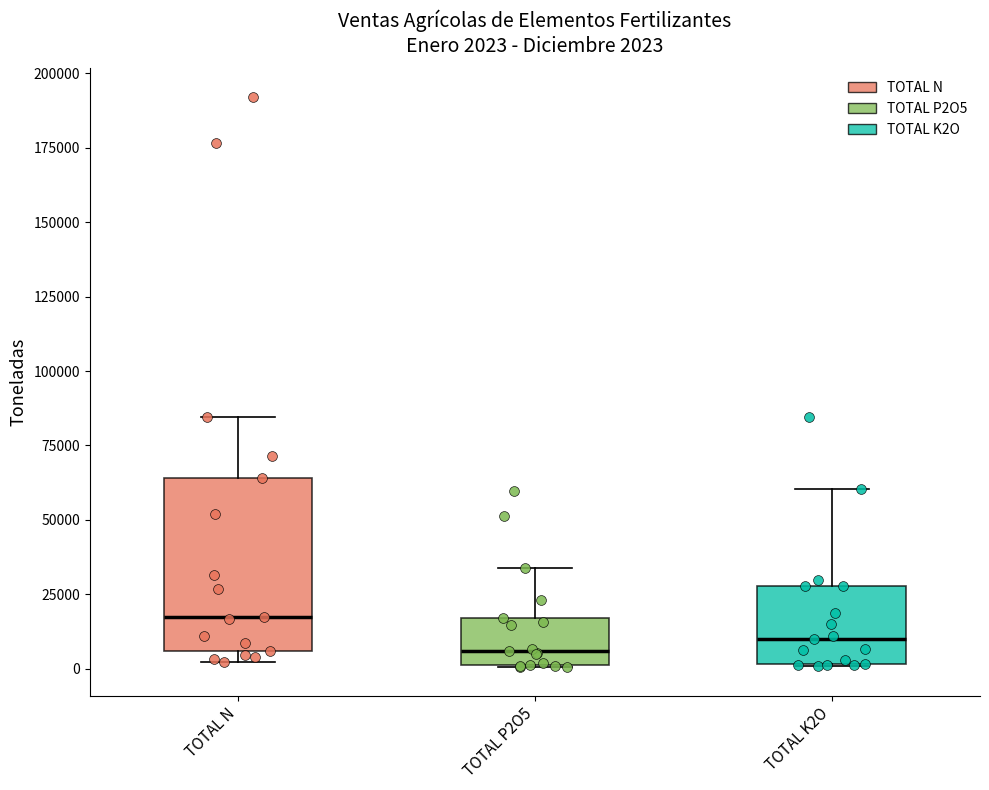

Comparing the boxes themselves (not the whiskers), which one is the tallest?

TOTAL N